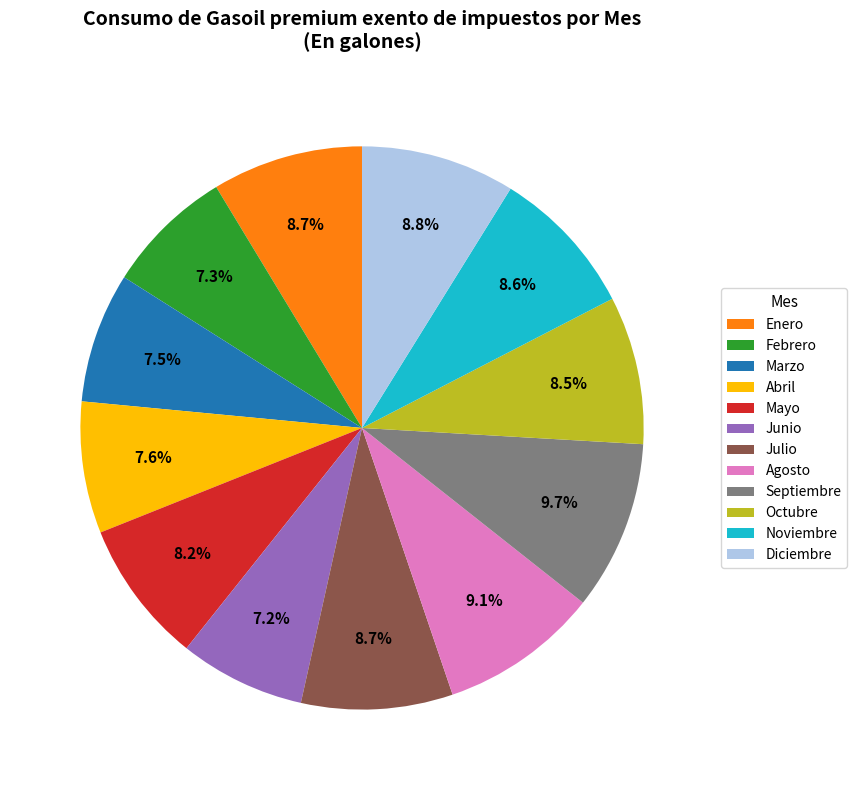

How many segments does this pie chart have?

12